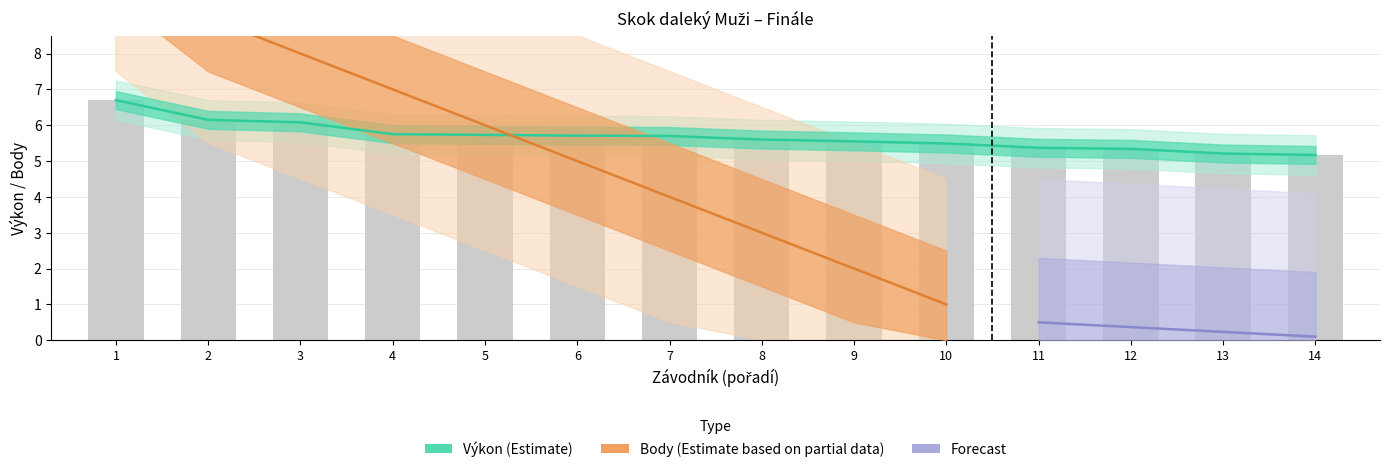

Reading left to right, extract all data points from this chart.

6.7	6.2	6.1	5.8	5.7	5.7	5.7	5.6	5.5	5.5	5.4	5.3	5.2	5.2